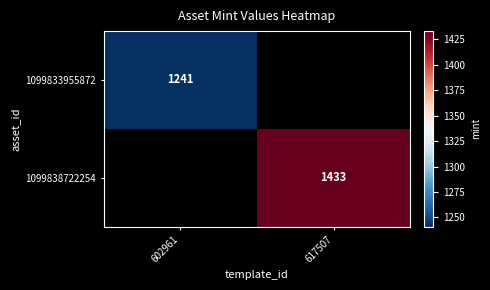

Which category has the highest value across all series?

617507